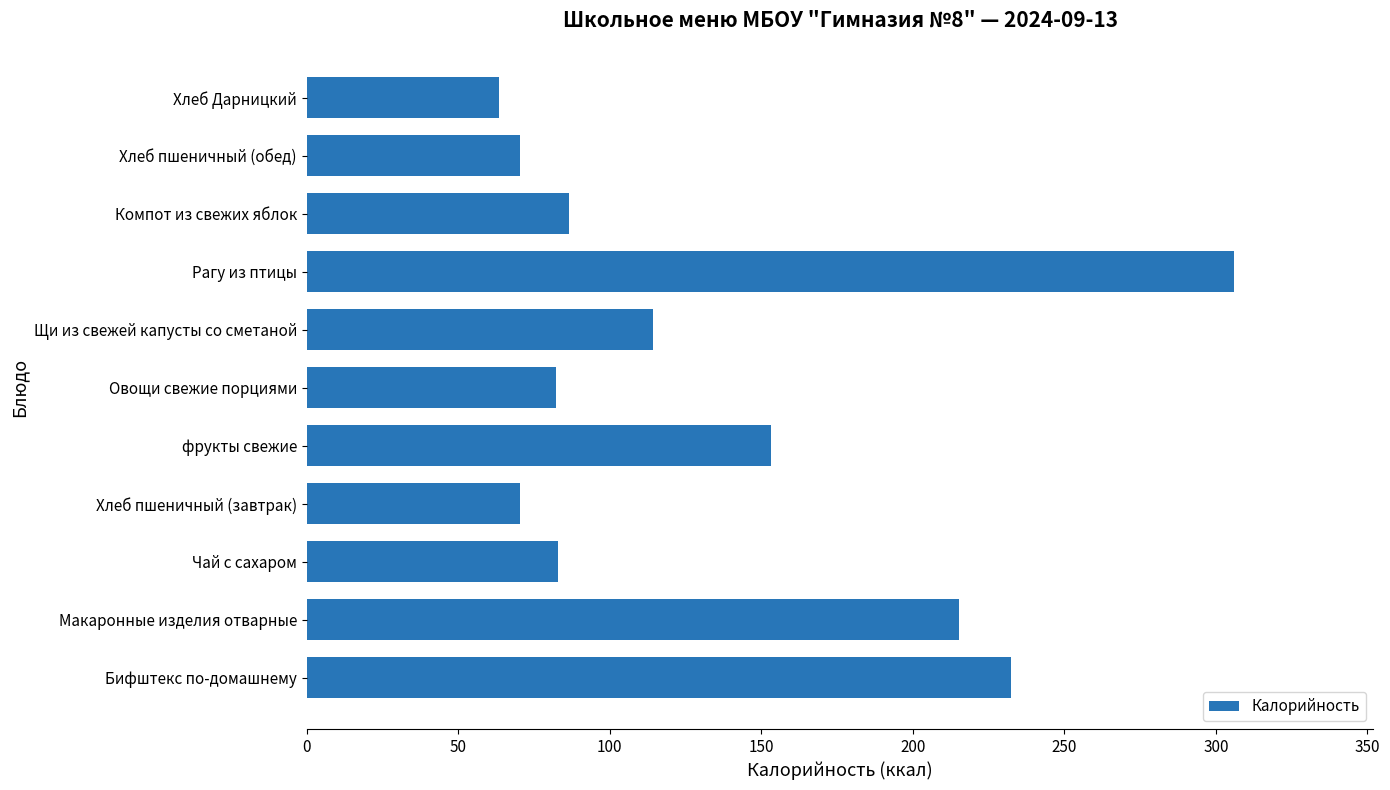

What is the sum of all values?

1477.7